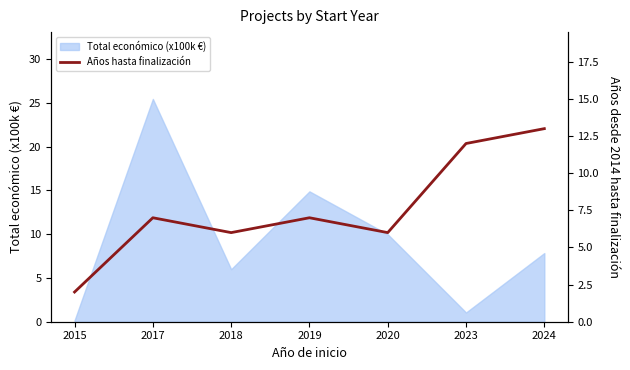

How many points are lower than both their immediate neighbors (excluding endpoints)?

2